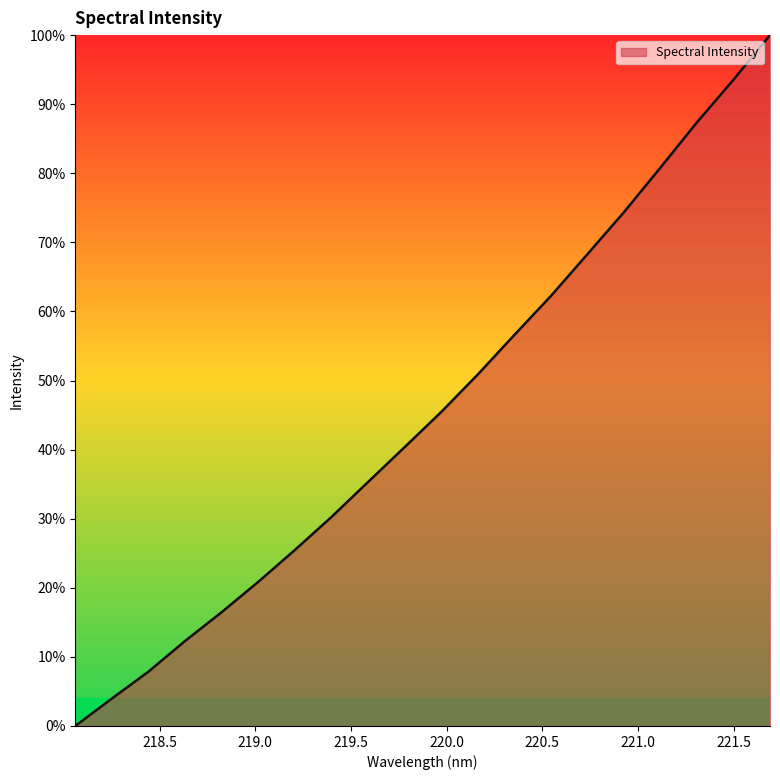

True or false: the data has more than 1 interior local peaks.

False